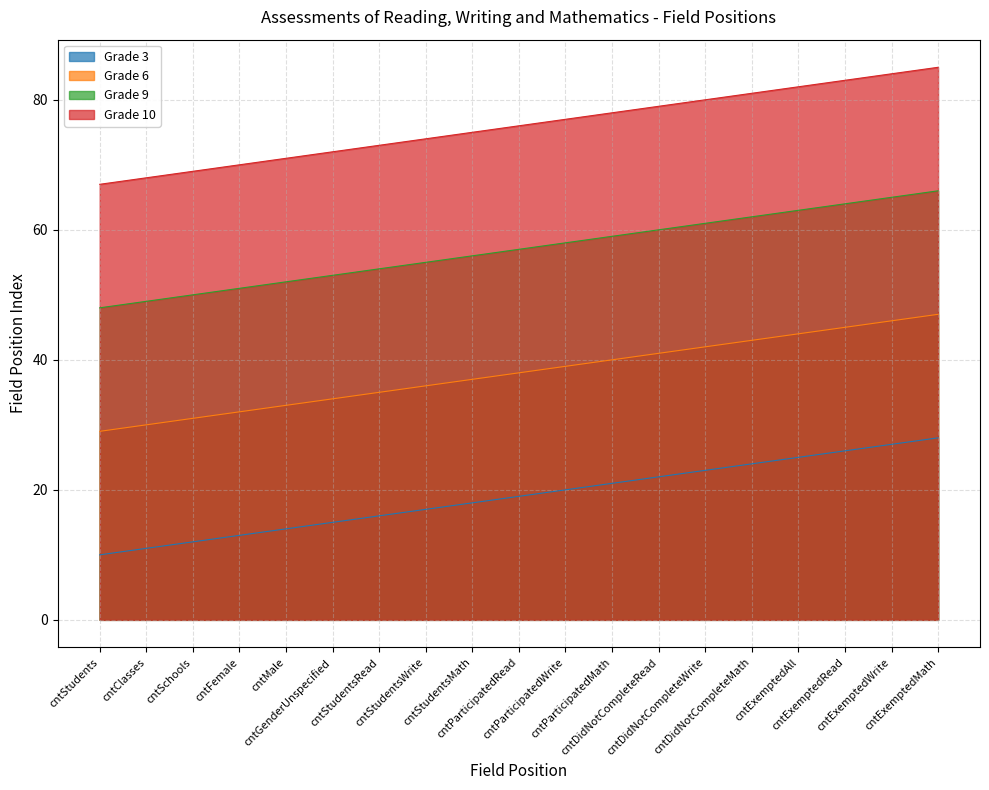

Is it true that Grade 10 equals 80 at cntDidNotCompleteWrite?

True